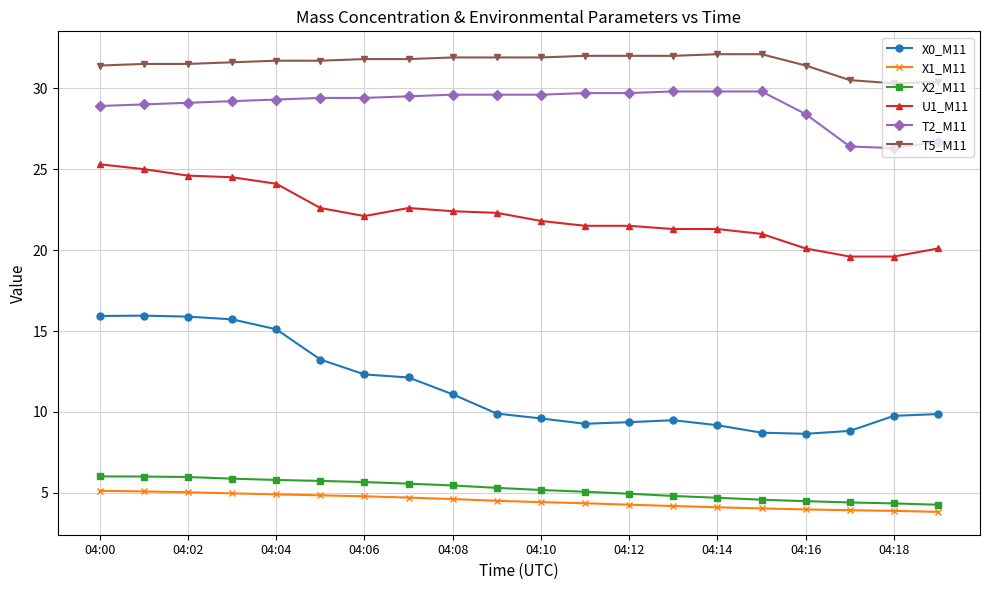

At how many categories does at least one series exceed 31?

17